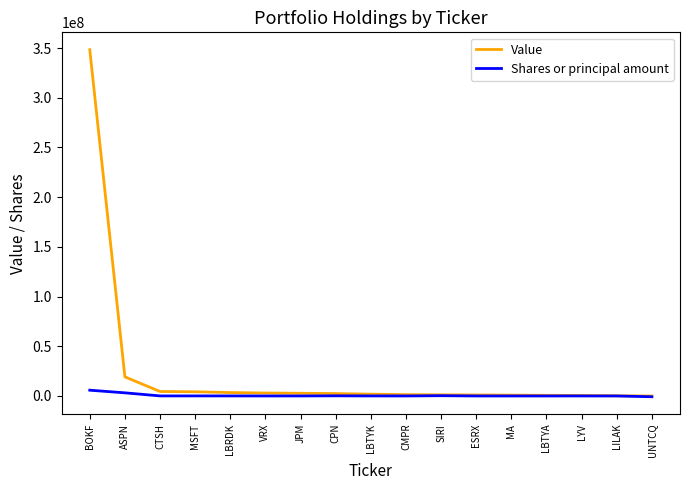

List the series in order of their peak value, lowest first.

Shares or principal amount, Value